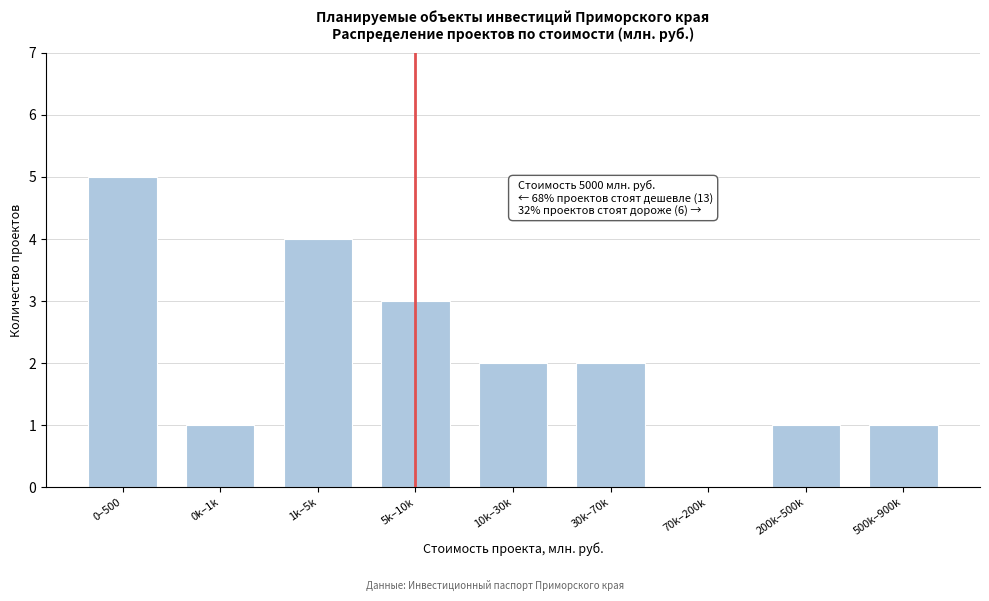

Reading left to right, transcribe all the data shown in this chart.

0–500=5	0k–1k=1	1k–5k=4	5k–10k=3	10k–30k=2	30k–70k=2	70k–200k=0	200k–500k=1	500k–900k=1